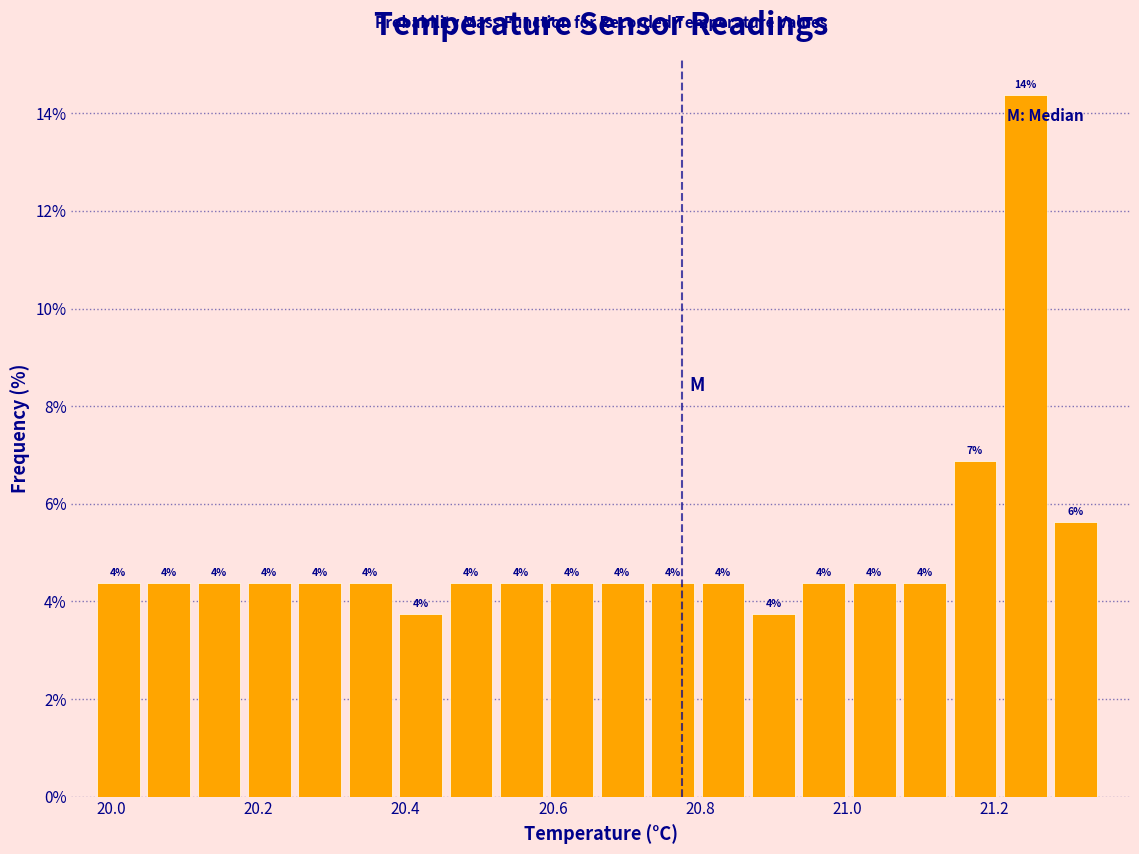

Around what value on the x-axis is the tallest bar? Give the approximate position of its centre, as read against the axis.

21.24